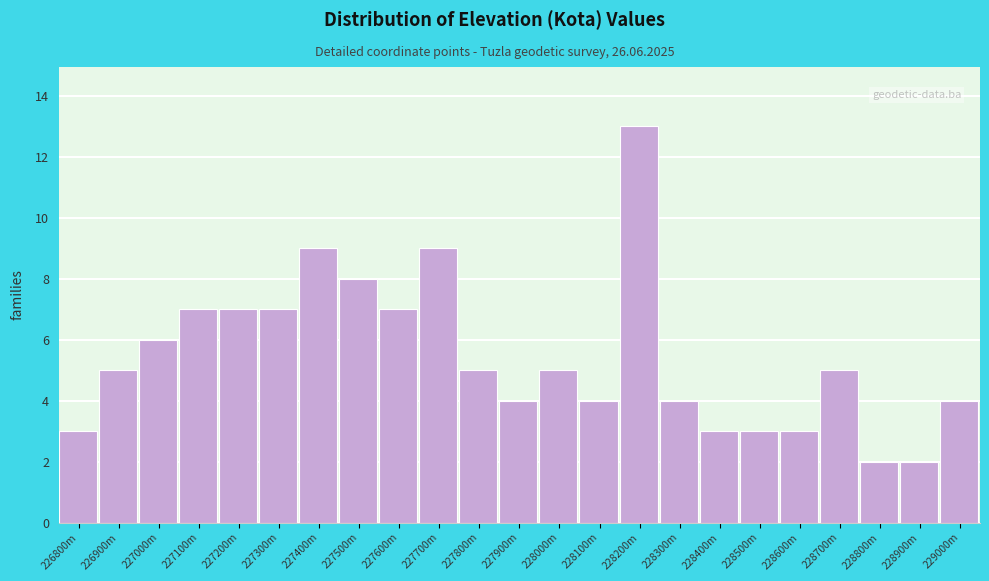

Reading left to right, extract all data points from this chart.

226800m=3	226900m=5	227000m=6	227100m=7	227200m=7	227300m=7	227400m=9	227500m=8	227600m=7	227700m=9	227800m=5	227900m=4	228000m=5	228100m=4	228200m=13	228300m=4	228400m=3	228500m=3	228600m=3	228700m=5	228800m=2	228900m=2	229000m=4